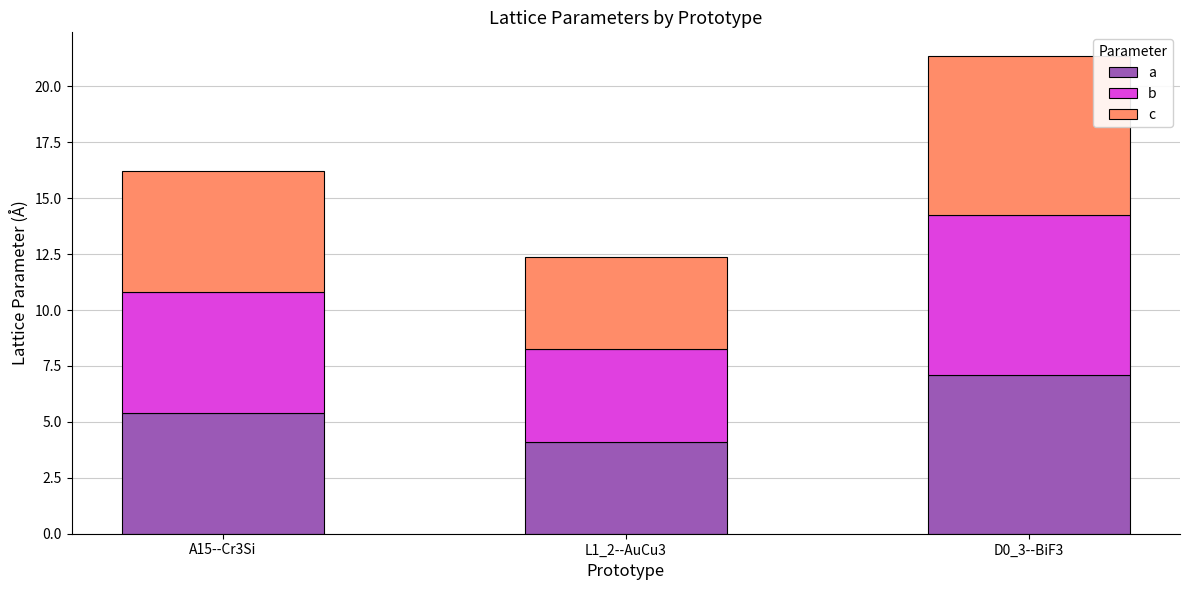

At which category is the sum across all series the highest?

D0_3--BiF3